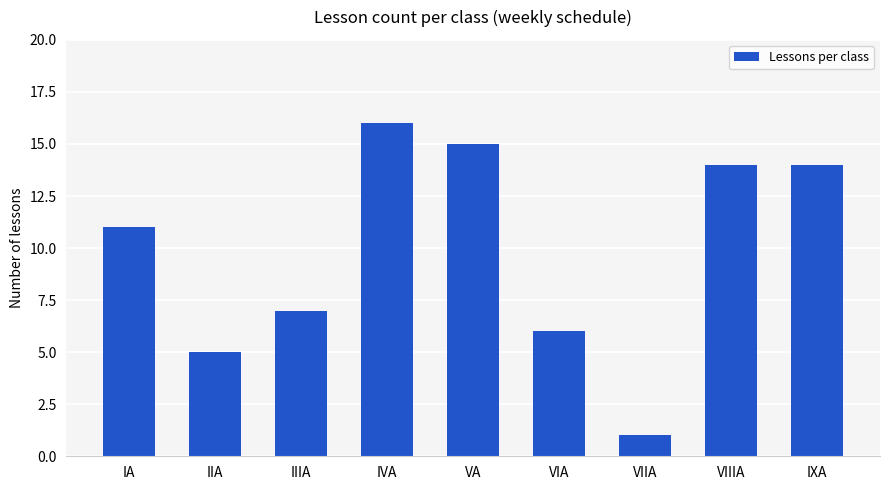

At which category does the chart reach its peak across all series?

IVA